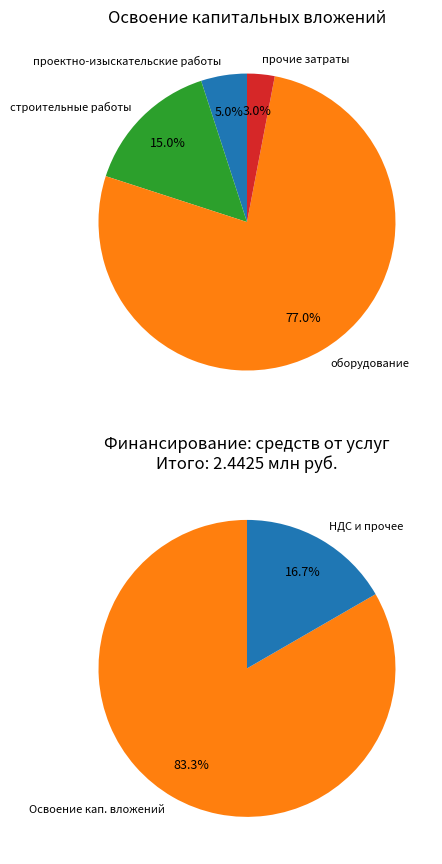

To the nearest percent, what is the difference between the прочие затраты and строительные работы slice percentages?

12%